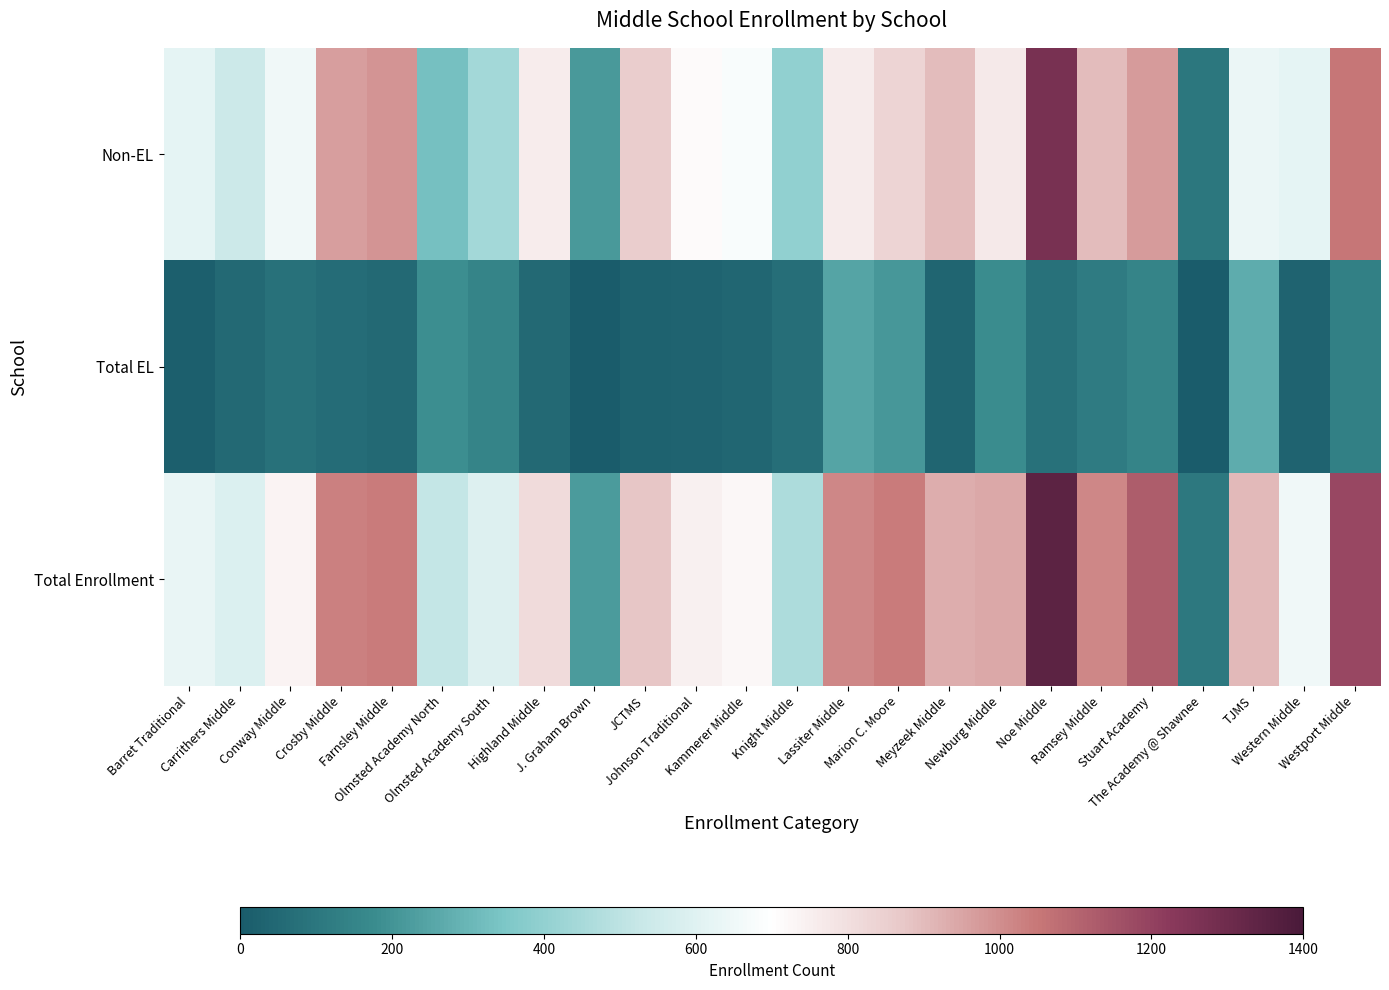

What is the greatest value displayed?

1350